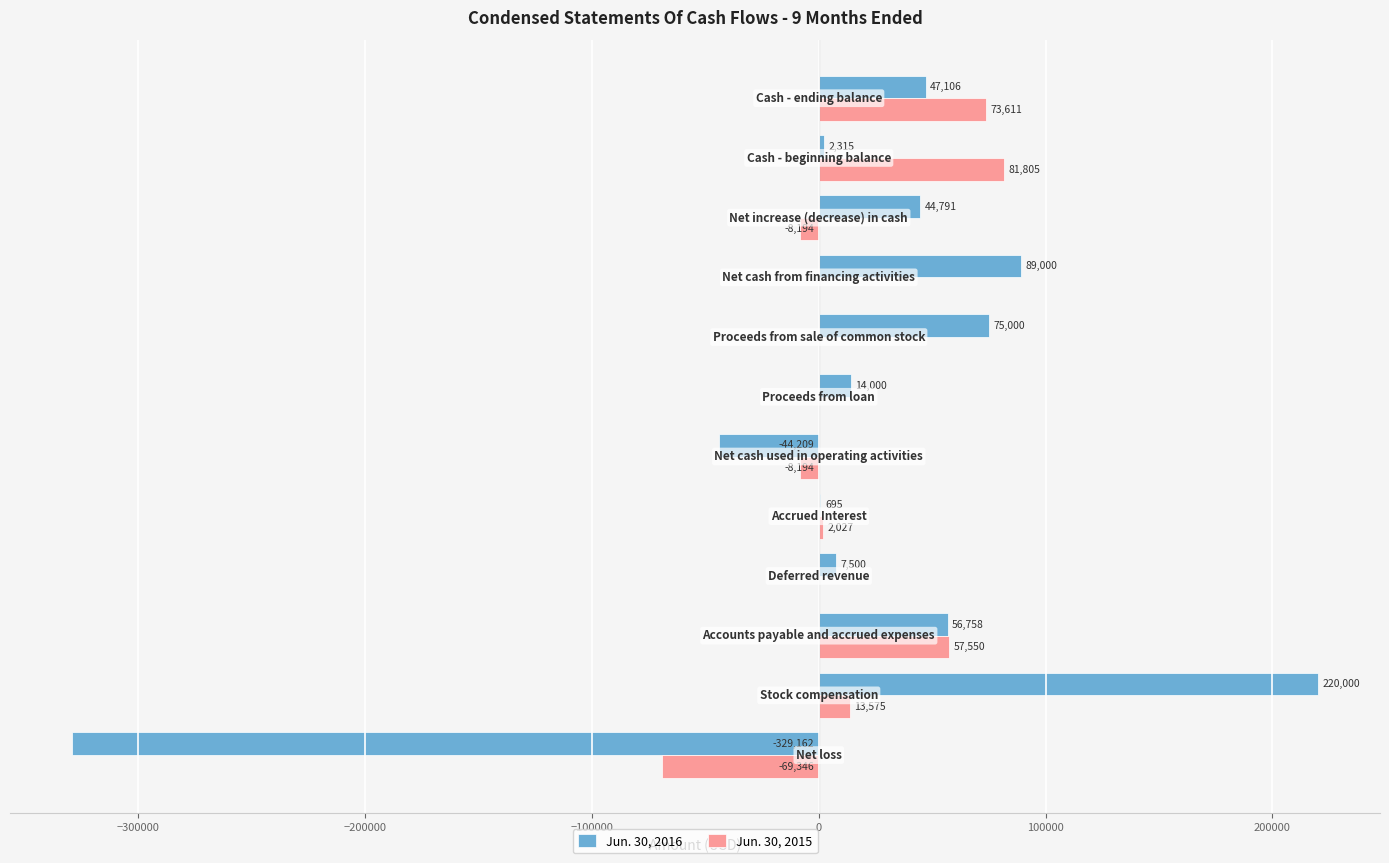

Which series has the largest total across all categories?

Jun. 30, 2016